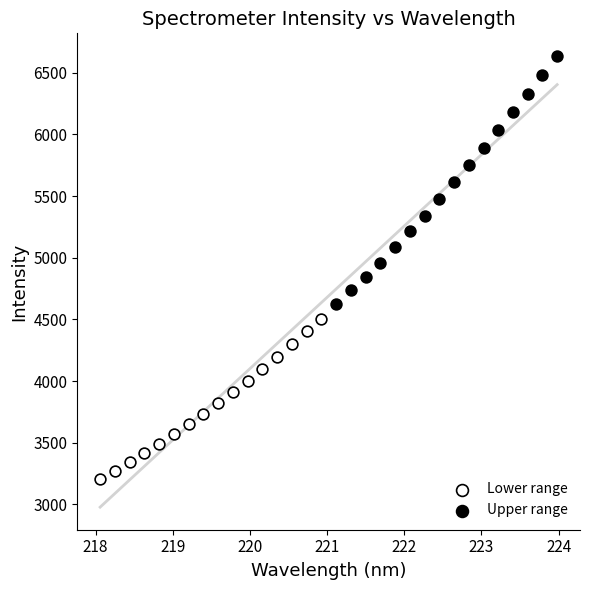

Which series contains the lowest Y value?

Lower range